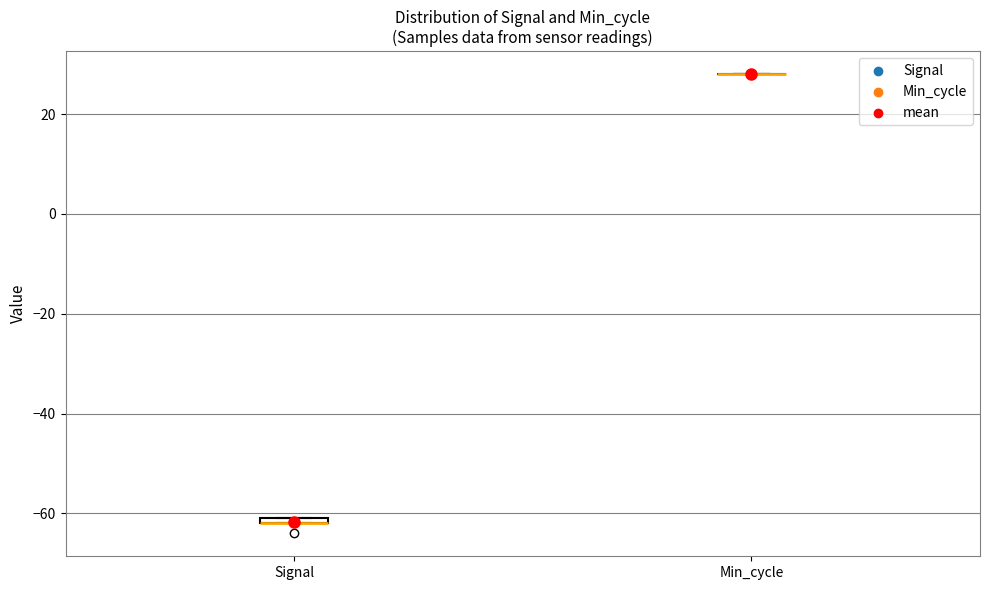

Where is the upper edge of the box for Signal on the y-axis? The values are not printed on the chart, so give them approximately, as read against the axis.

-60